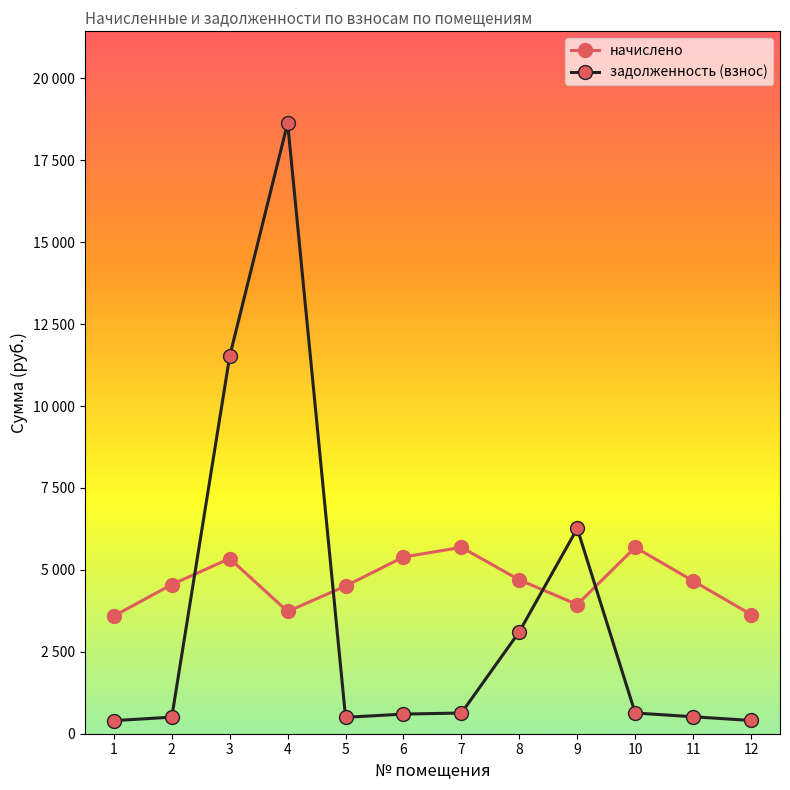

What are all the series names shown in the legend?

начислено, задолженность (взнос)